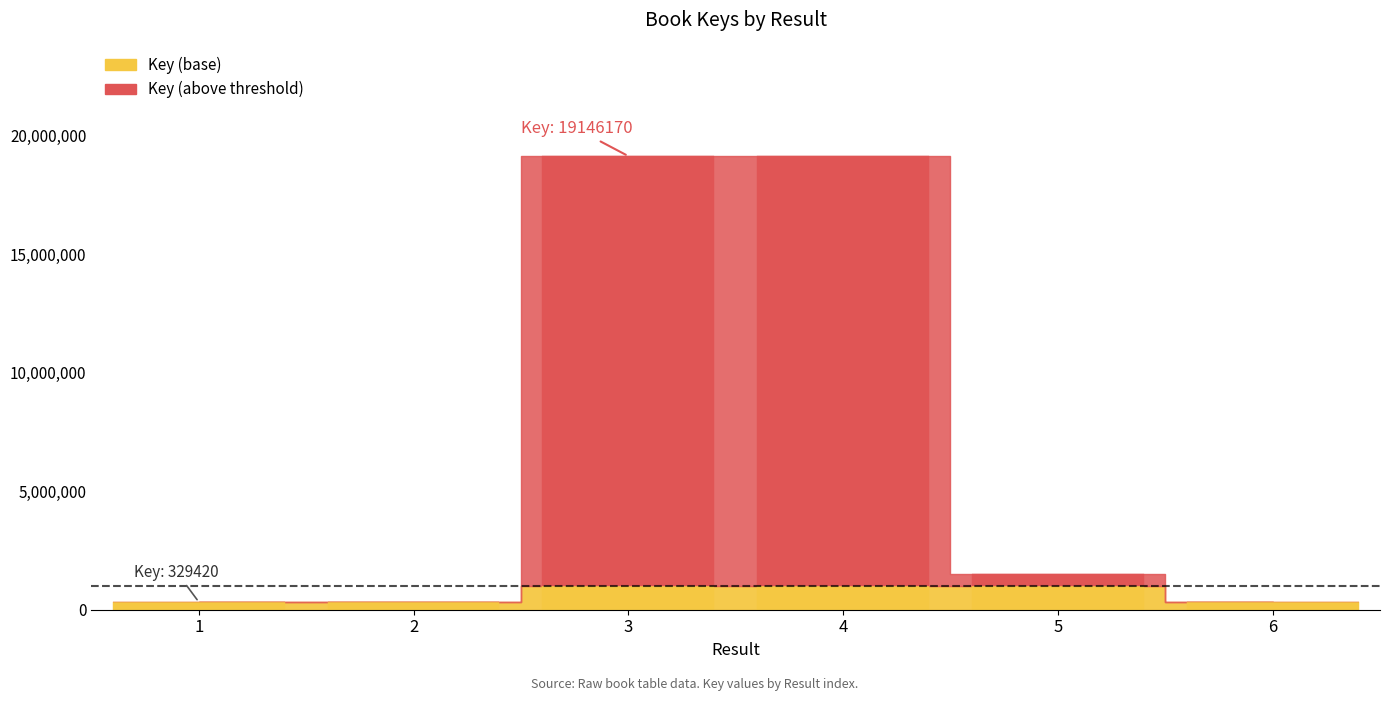

Which category has the lowest value across all series?

1